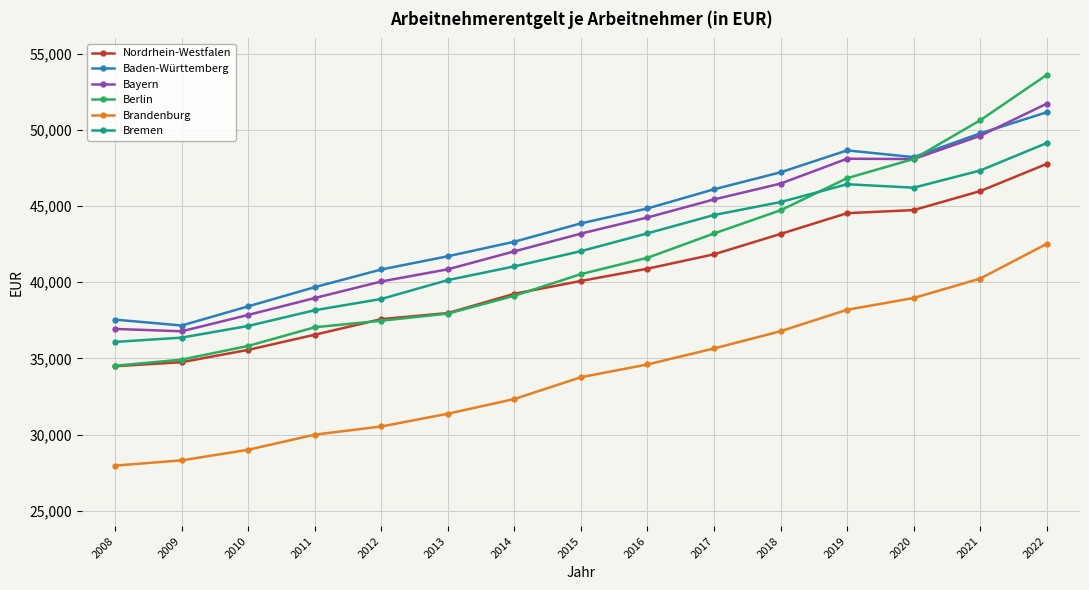

What is the minimum value shown in the chart?

27969